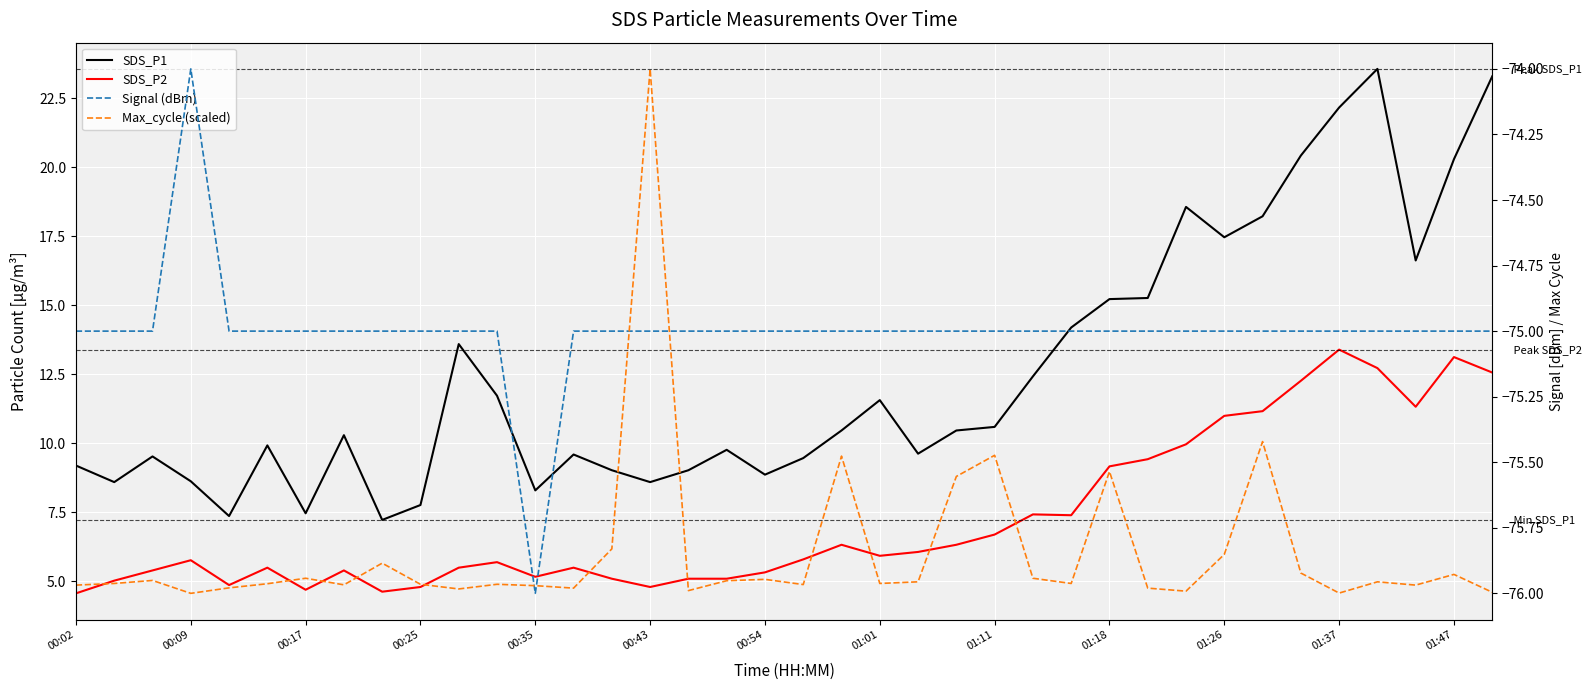

Which series has the widest spread of values?

SDS_P1